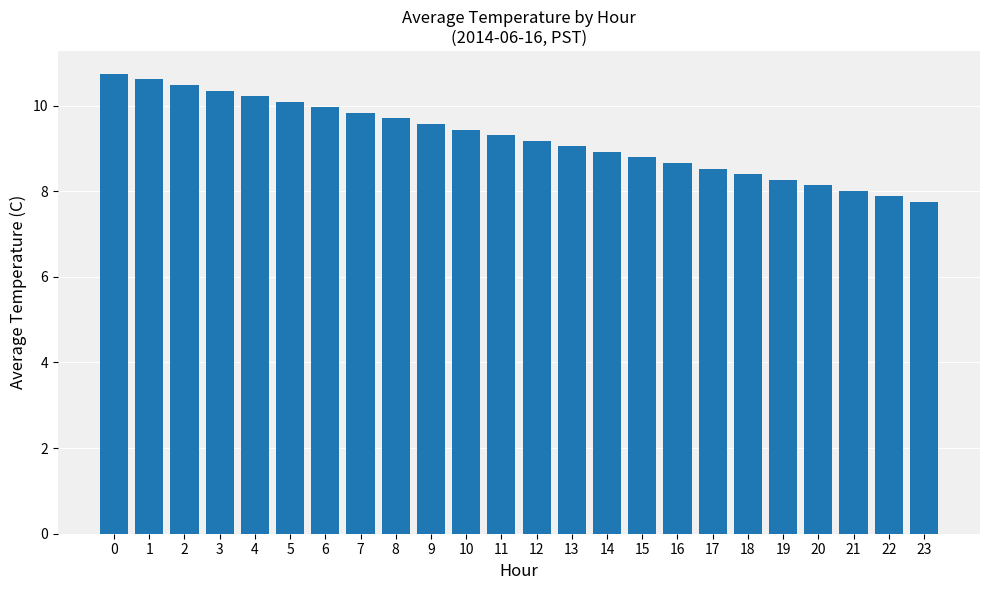

What is the change in value from 2 to 16?

-1.8